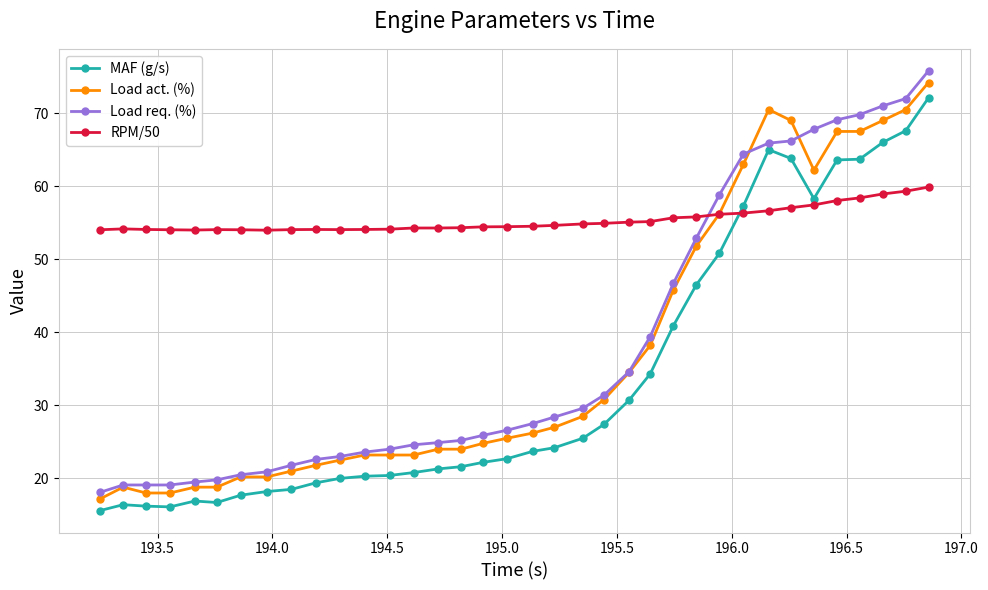

What is the value of the MAF (g/s) point at the 17th from the left?

22.2